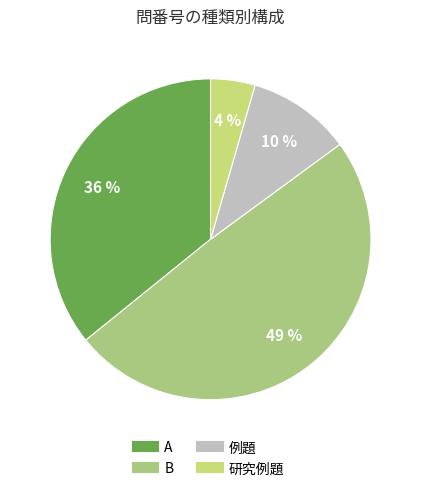

To the nearest percent, what percentage of the pie is 研究例題?

4%